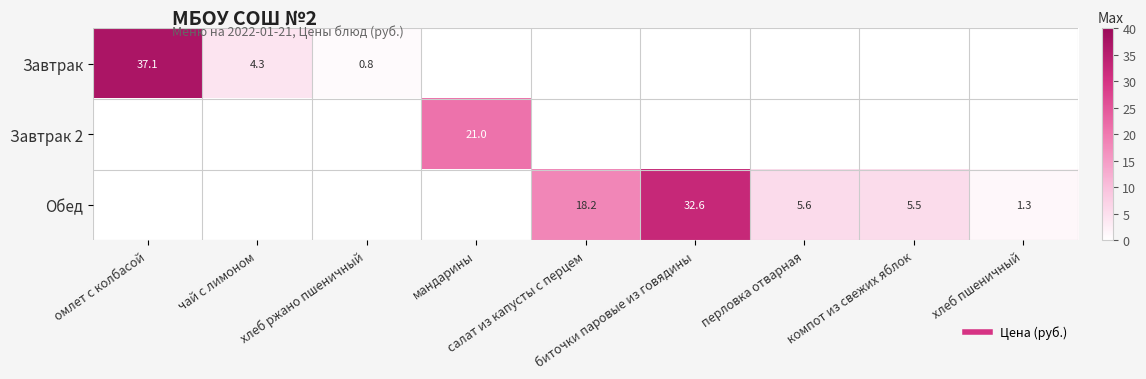

List the series in order of their peak value, highest first.

Завтрак, Обед, Завтрак 2